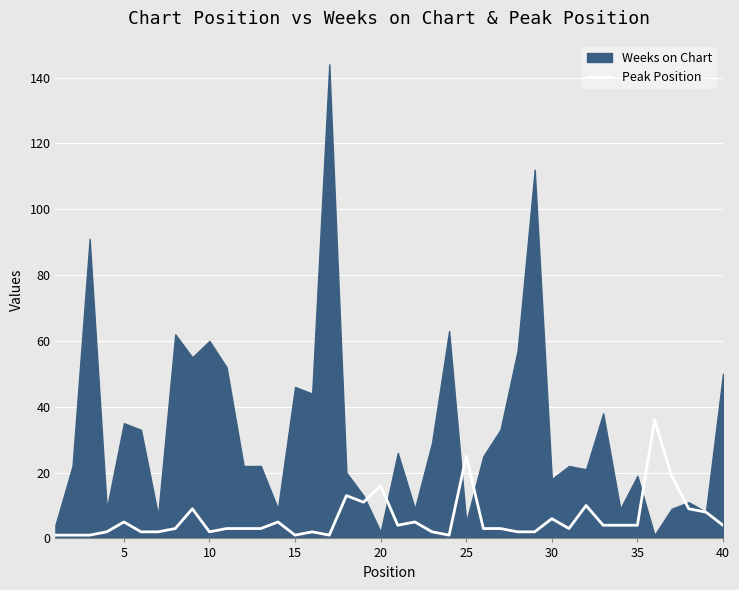

How many lines are shown in the chart?

1